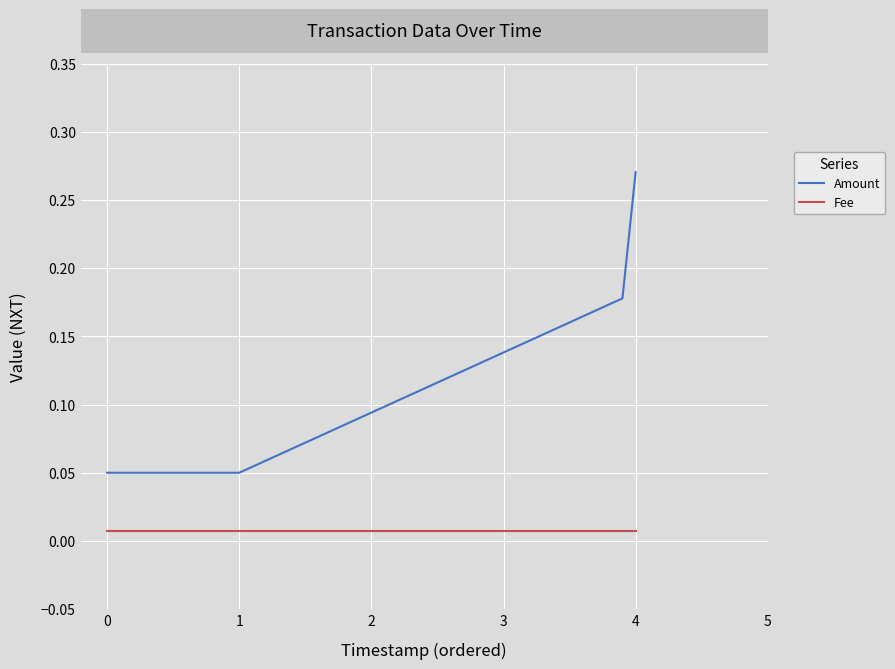

Which series has the largest total across all categories?

Amount